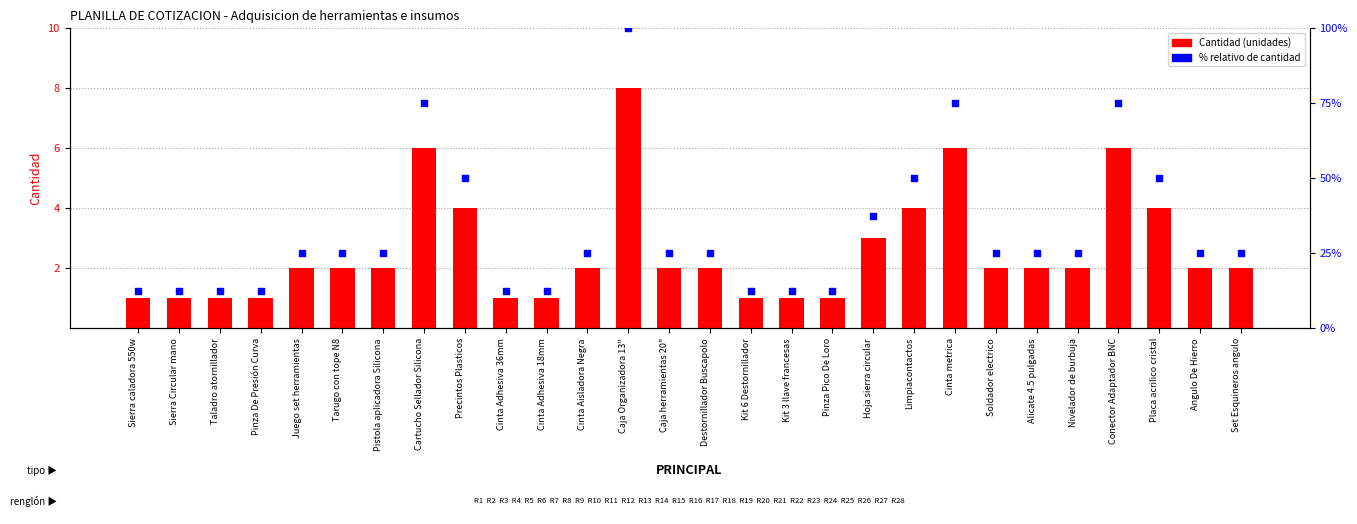

At which category is the sum across all series the highest?

Caja Organizadora 13"